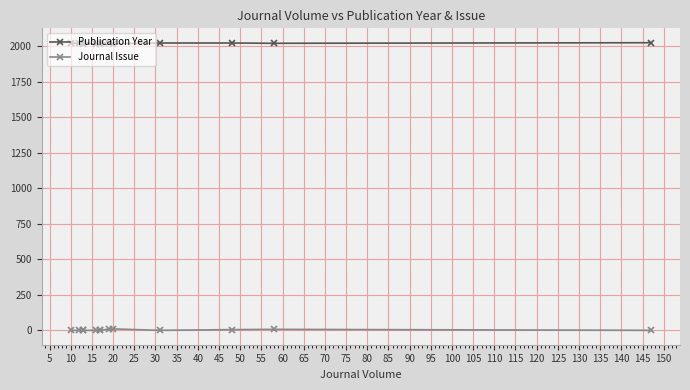

What value does the Publication Year series have at 20, to the nearest 5?

2015